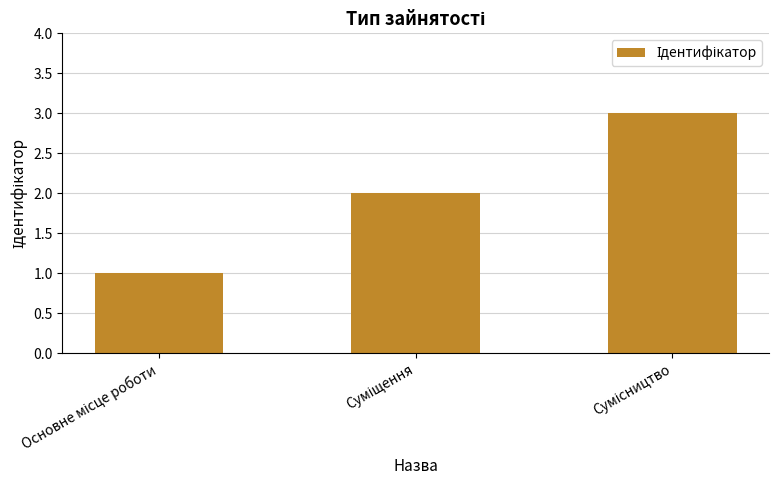

How many series are shown in this chart?

1